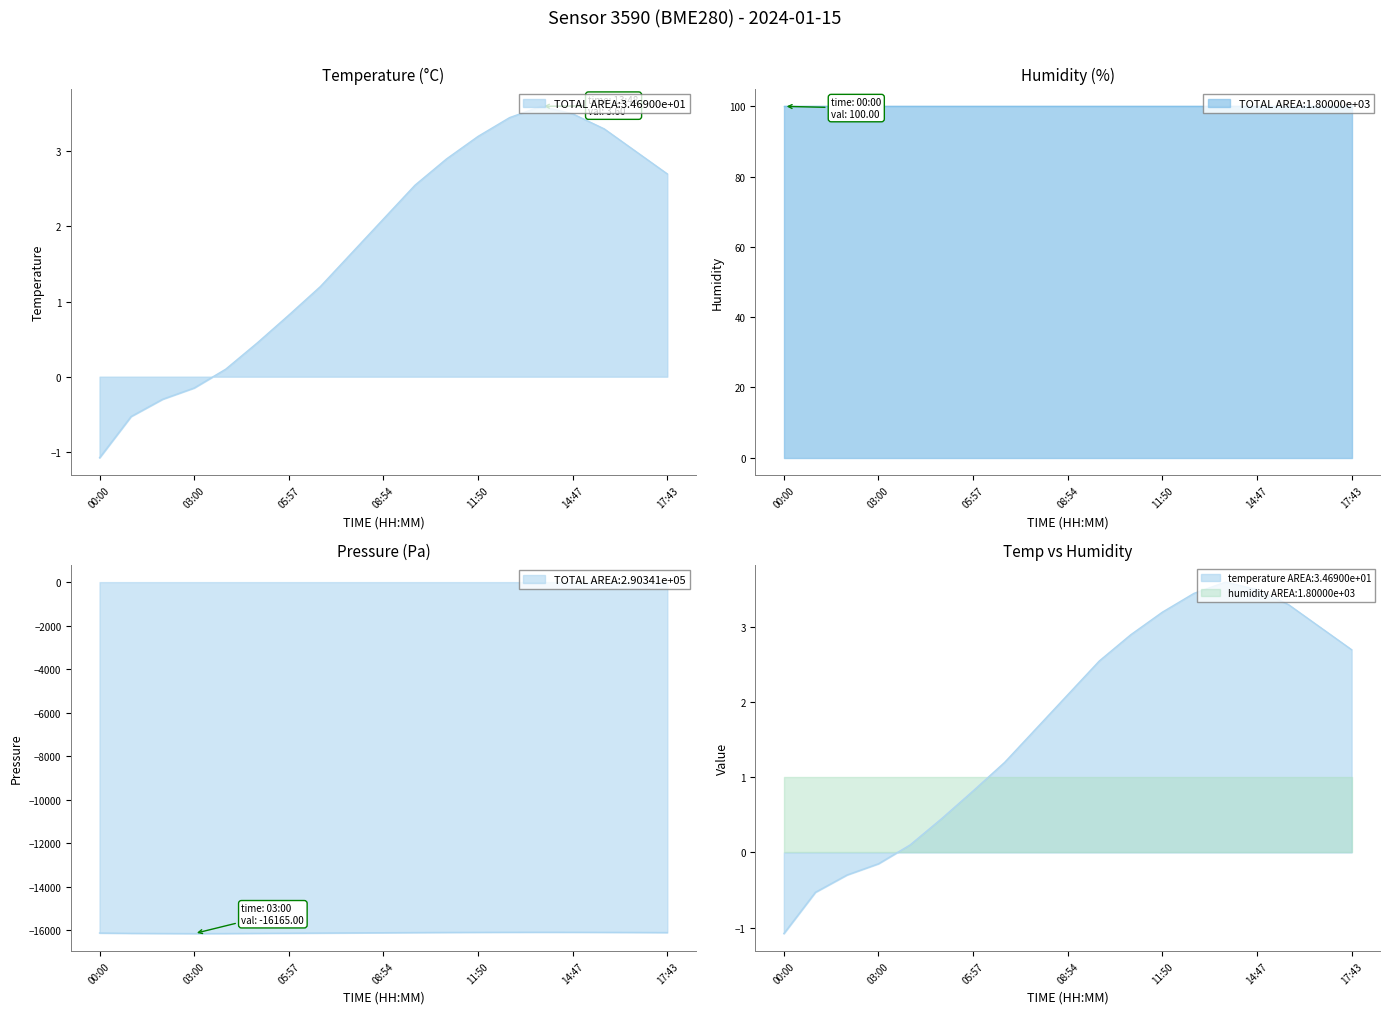

What value does the temperature series have at 01:00?

-0.5